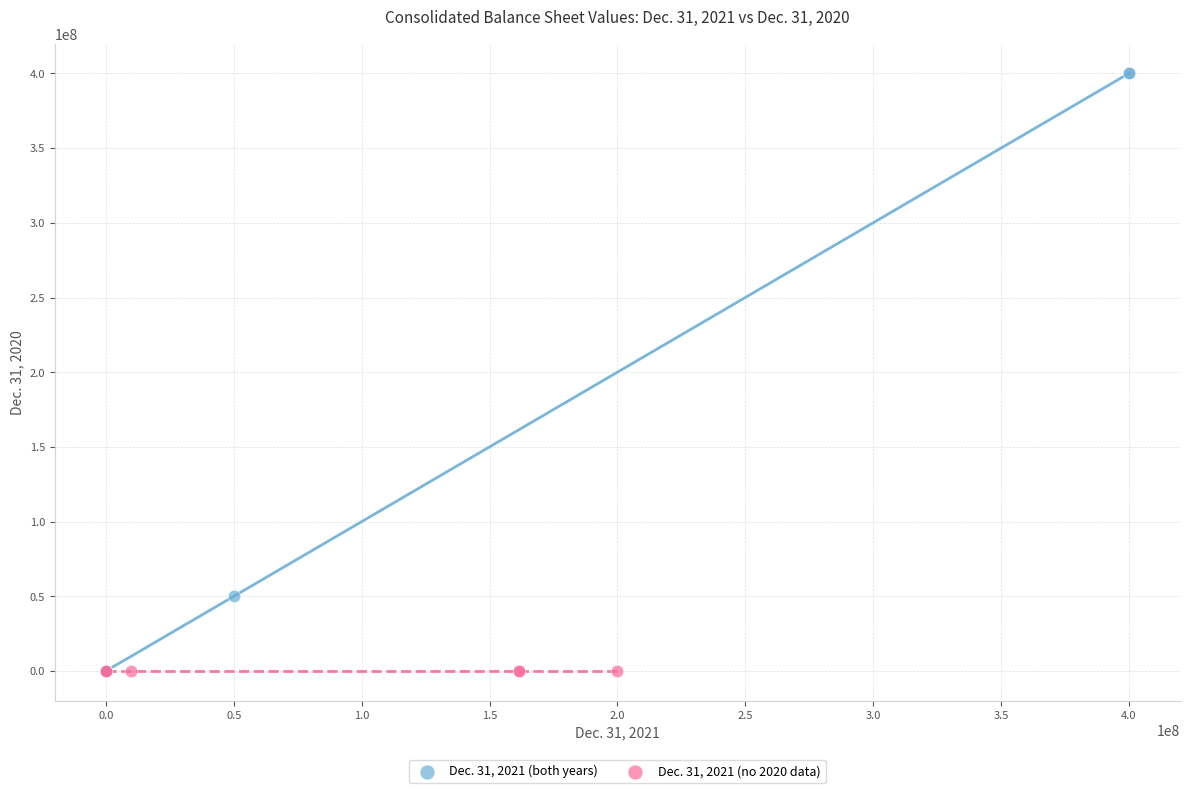

Which series contains the highest Y value?

Dec. 31, 2021 (both years)